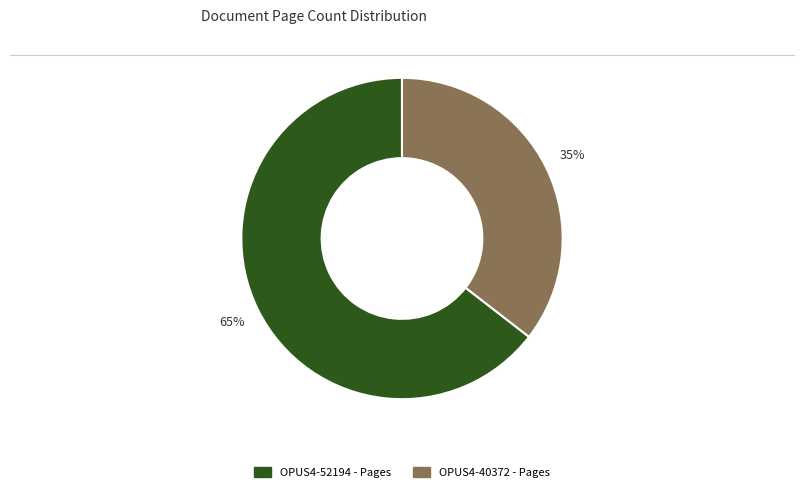

Between OPUS4-40372 and OPUS4-52194, which is larger?

OPUS4-52194